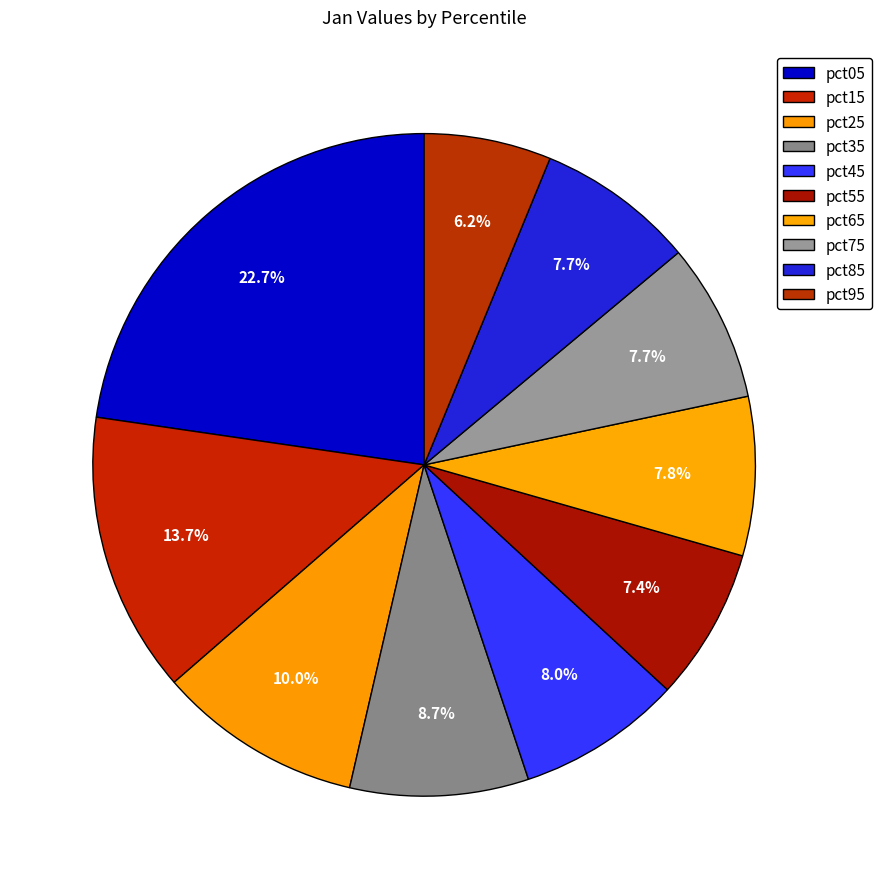

Count the number of slices in the pie.

10